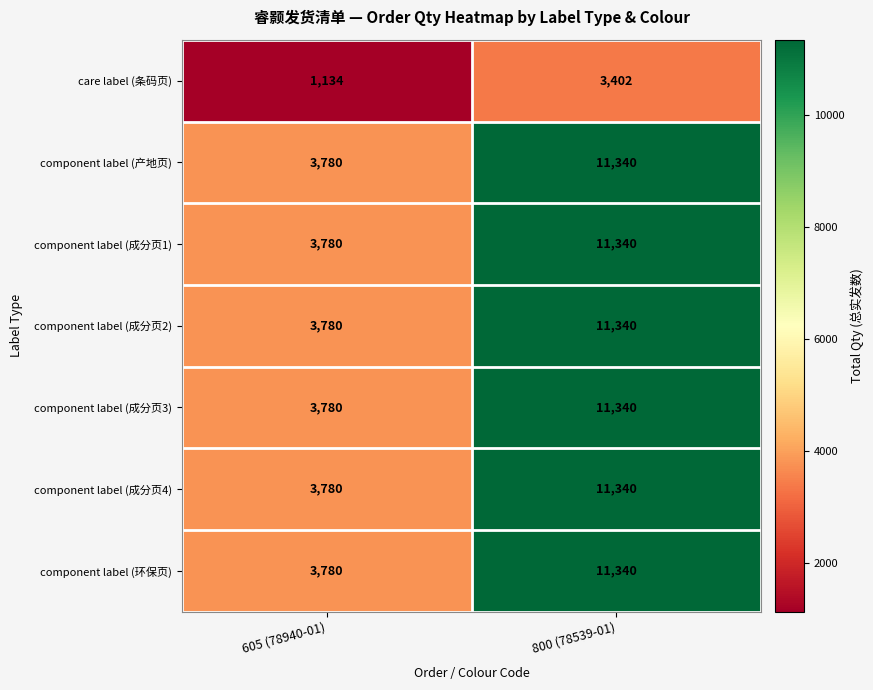

Which category has the highest value in the component label (成分页2) series?

800 (78539-01)